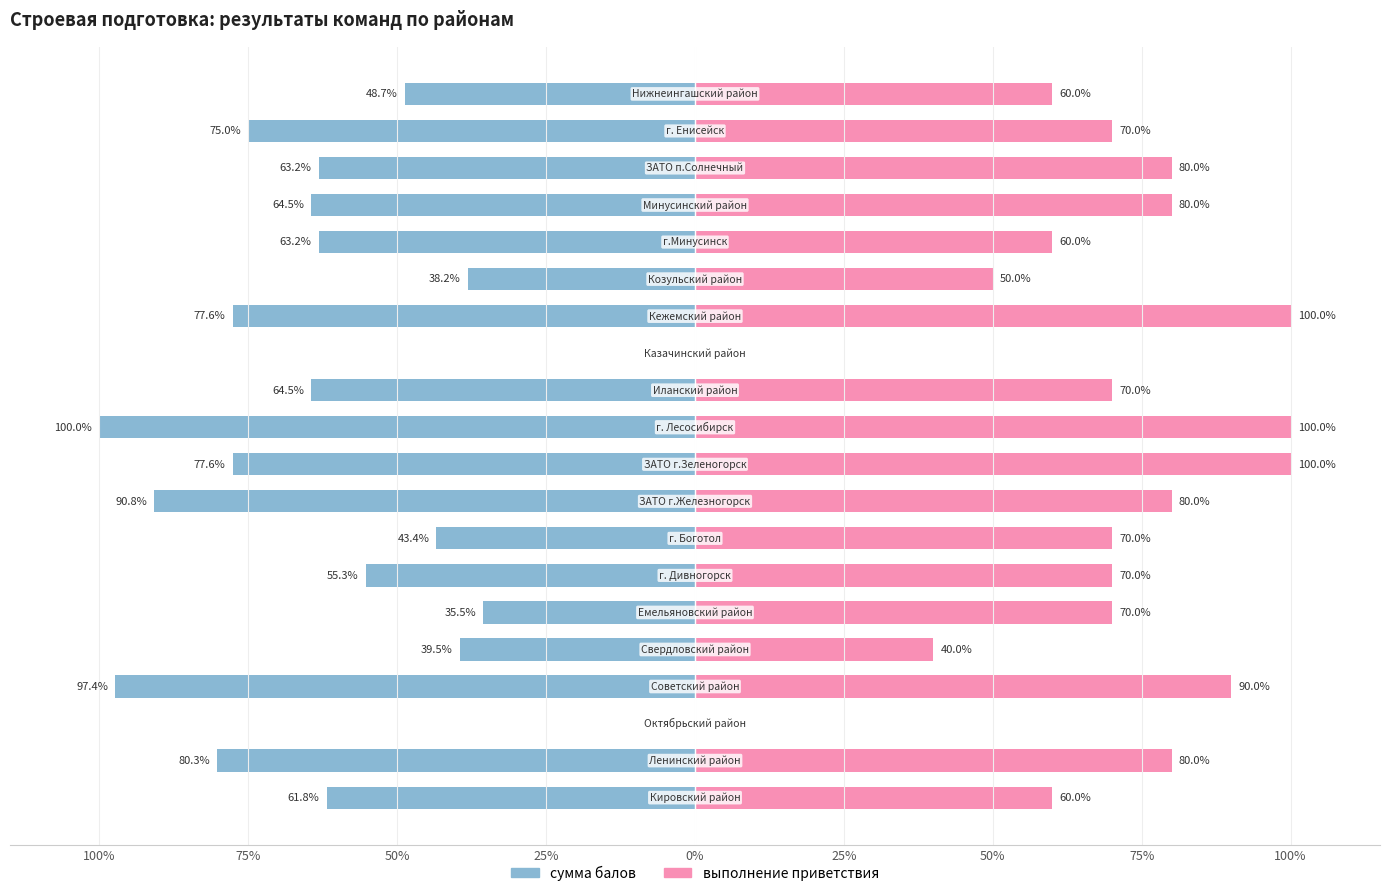

What is the average value of the выполнение приветствия series?

66.5